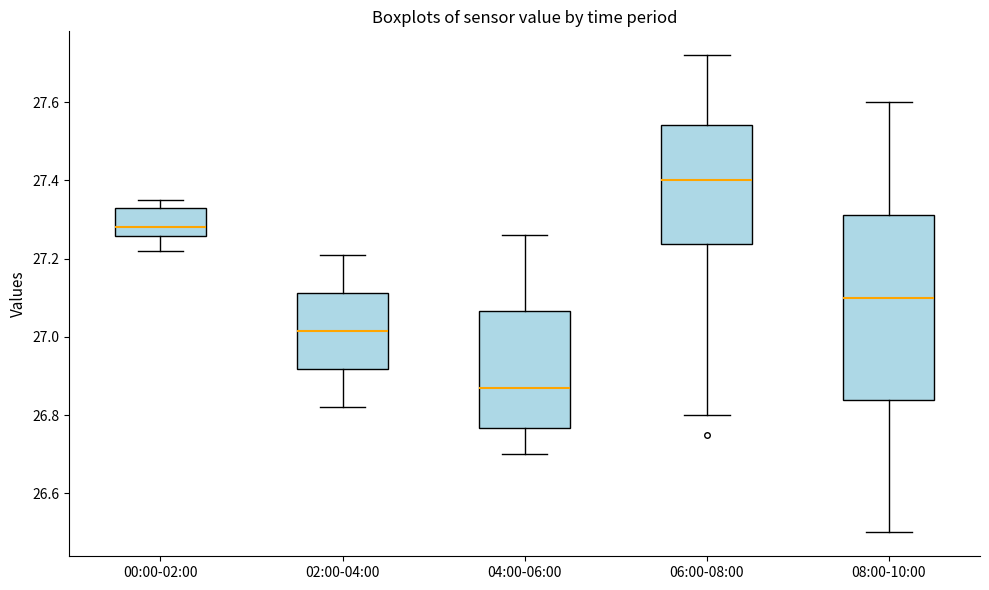

Comparing the boxes themselves (not the whiskers), which one is the tallest?

08:00-10:00